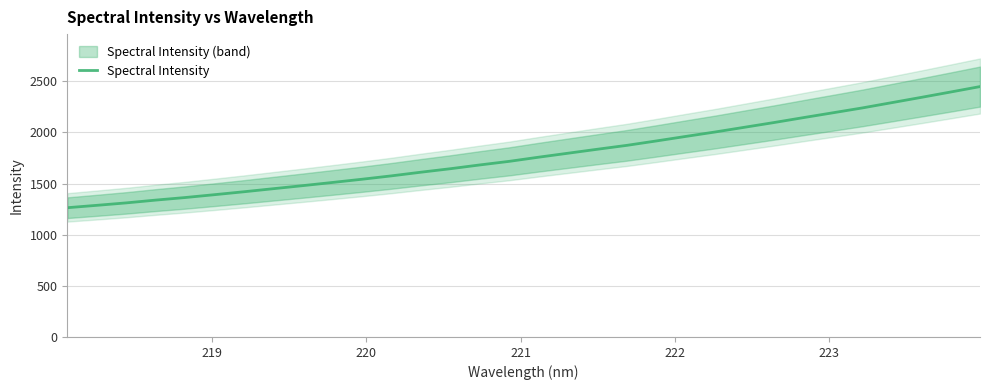

What is the lowest value of the Spectral Intensity series?

1263.5